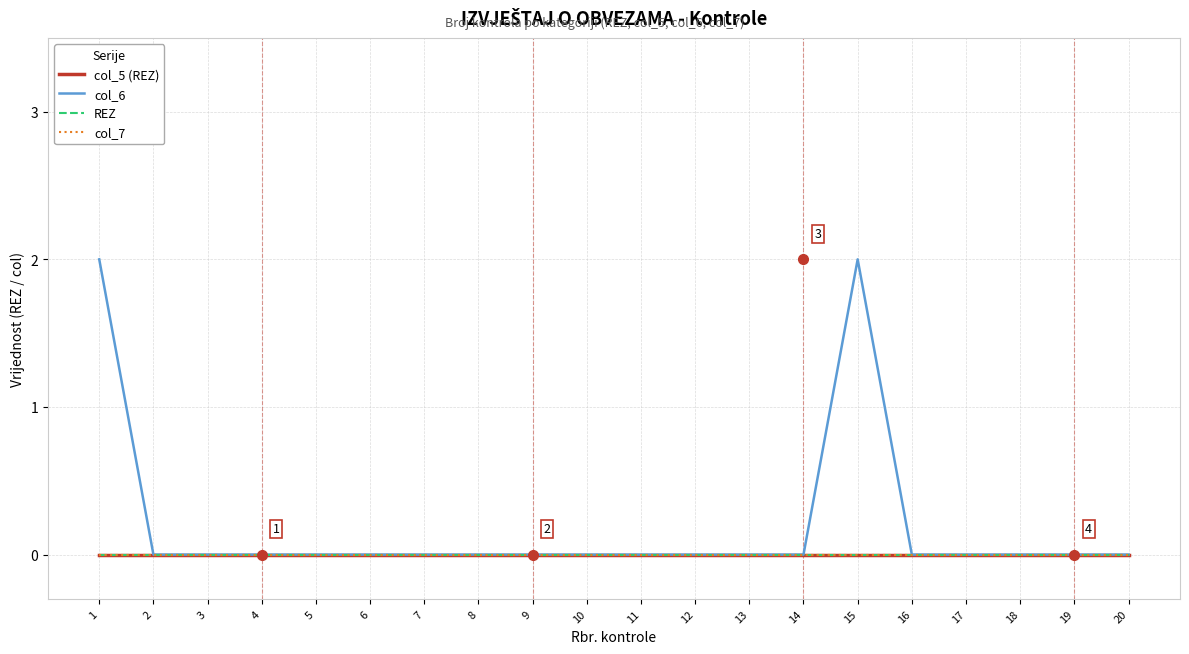

Does the chart have visible grid lines?

Yes